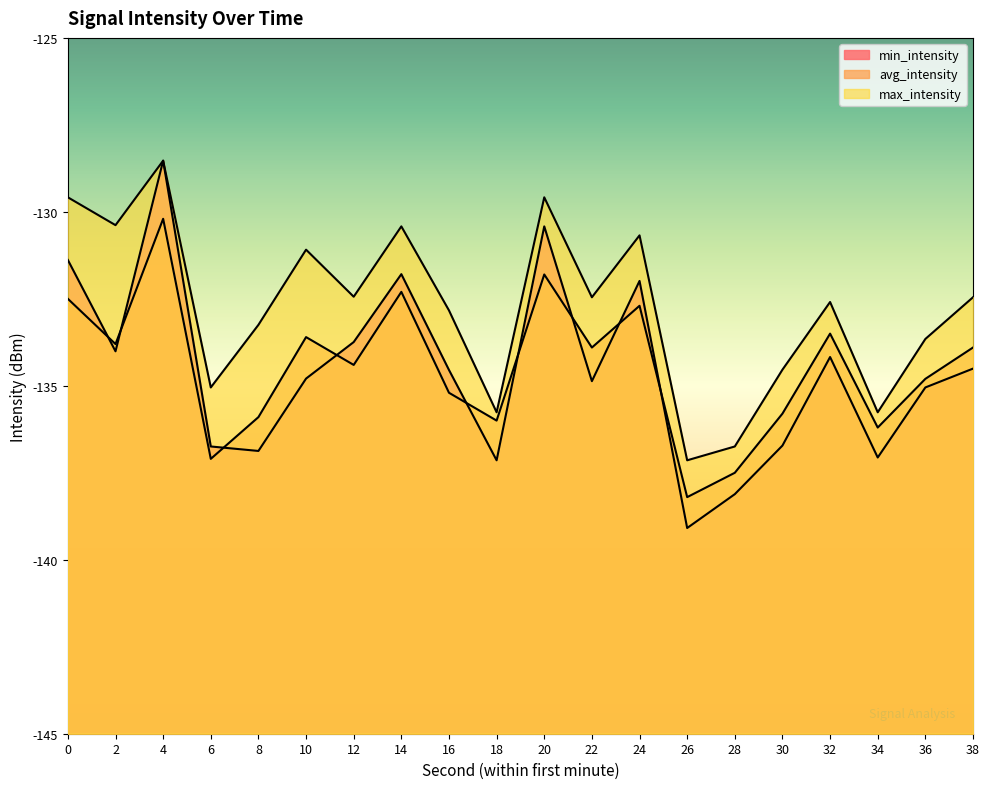

Between 0 and 12, which series saw the biggest shift?

max_intensity